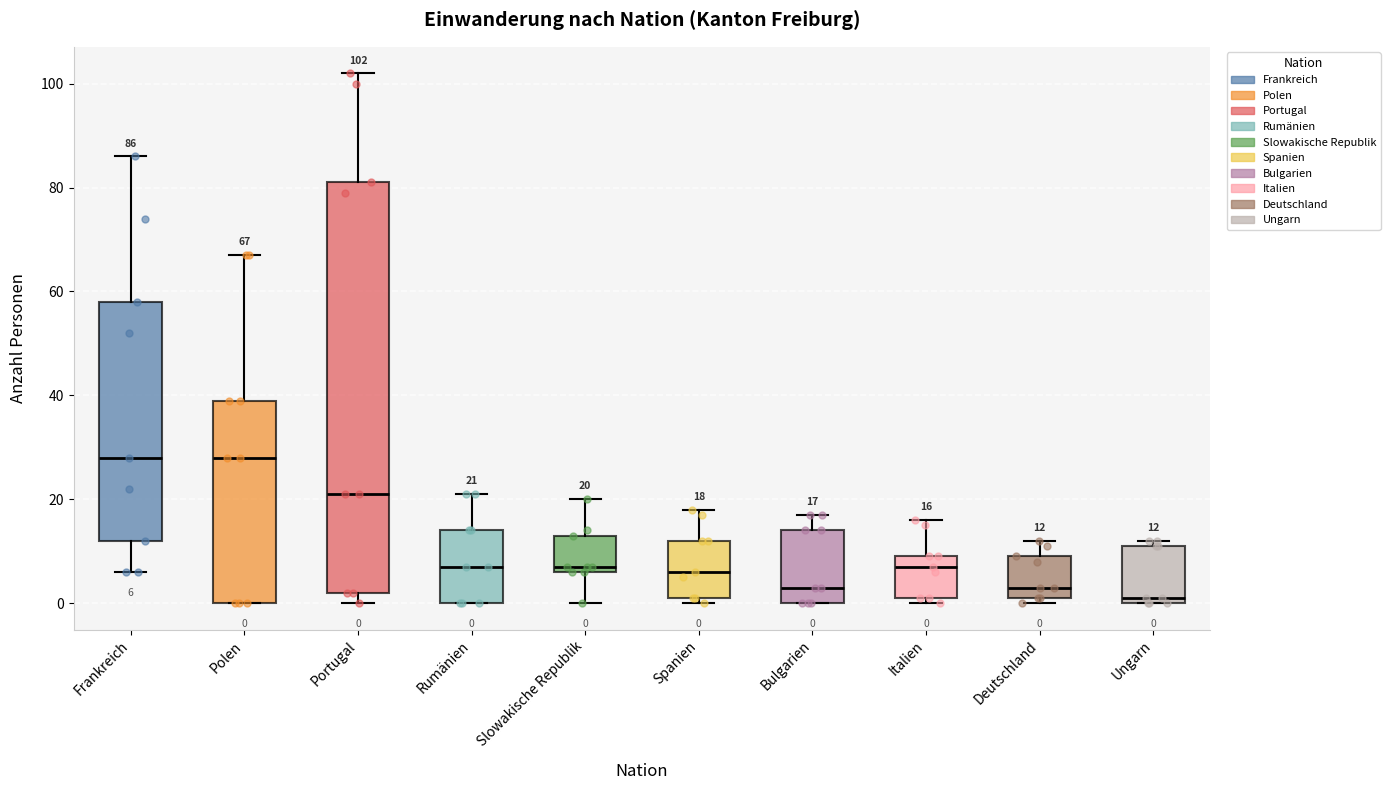

Which box's median line is the lowest?

Ungarn